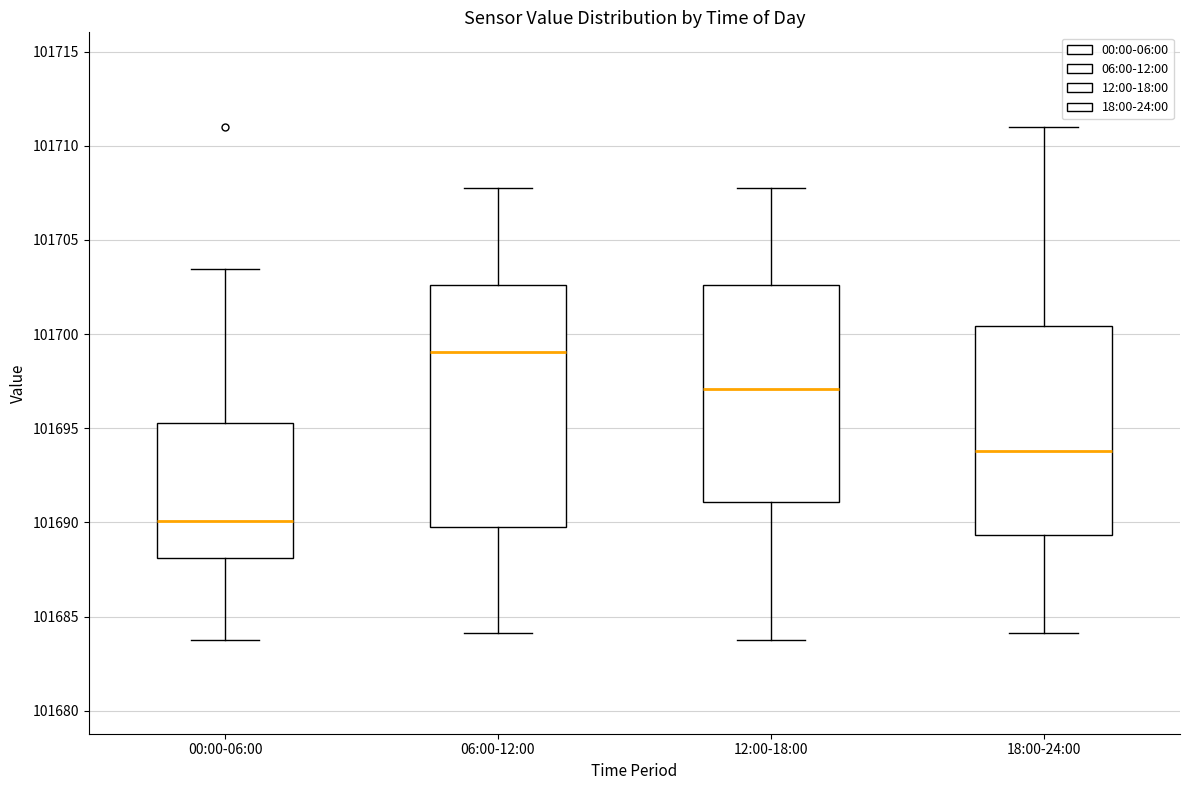

Which box is the tallest, from its lower edge to its upper edge?

06:00-12:00